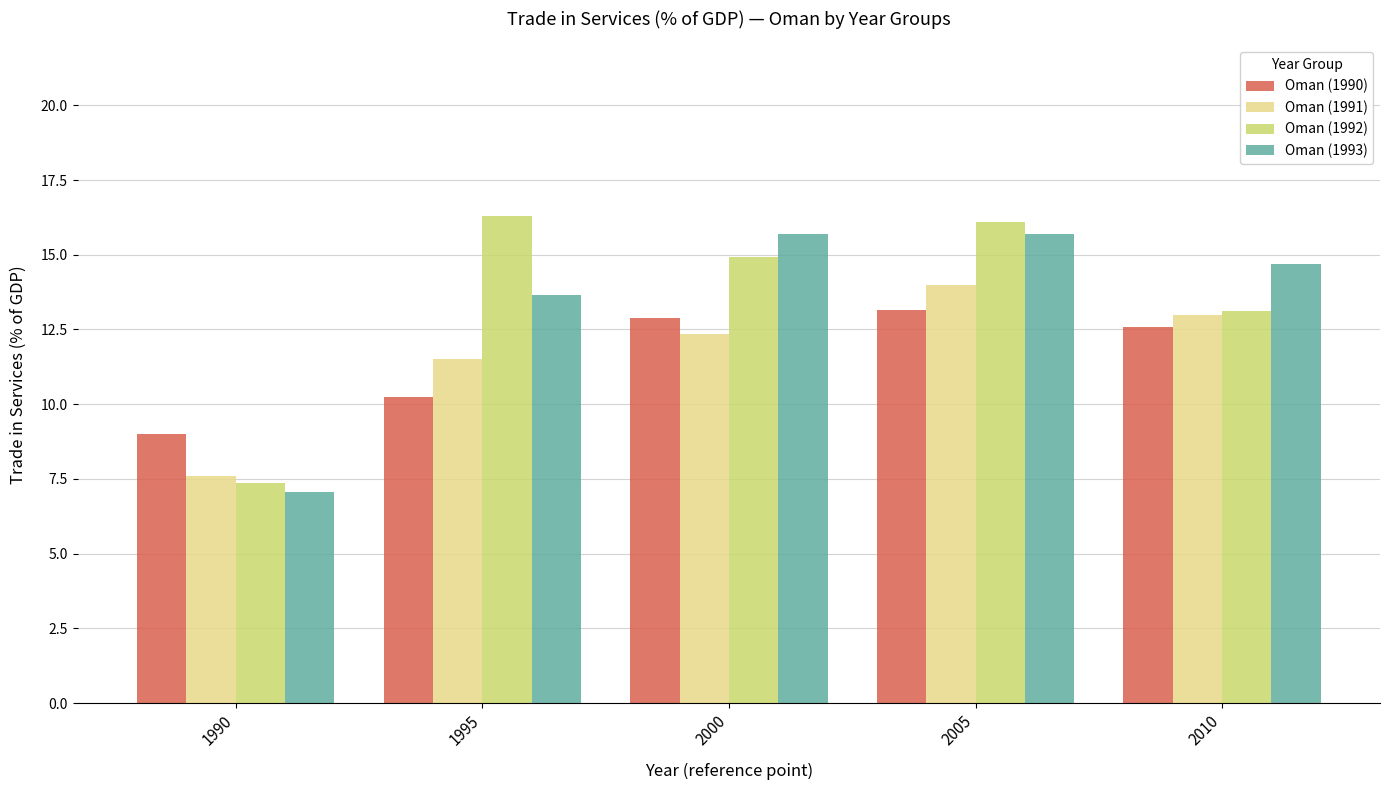

What is the difference between the maximum and minimum values in the Oman (1993) series?

8.6